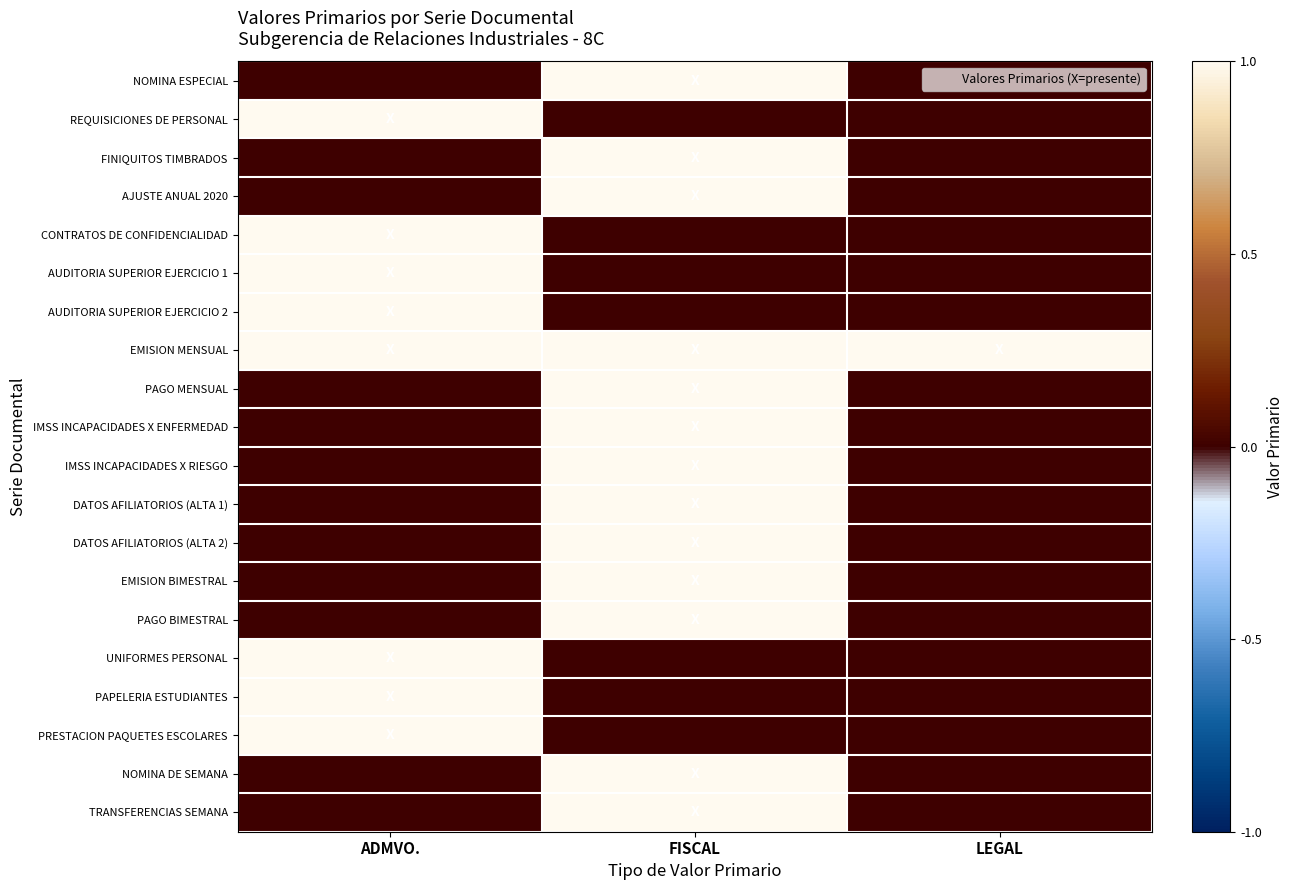

What is the maximum value shown in the chart?

1